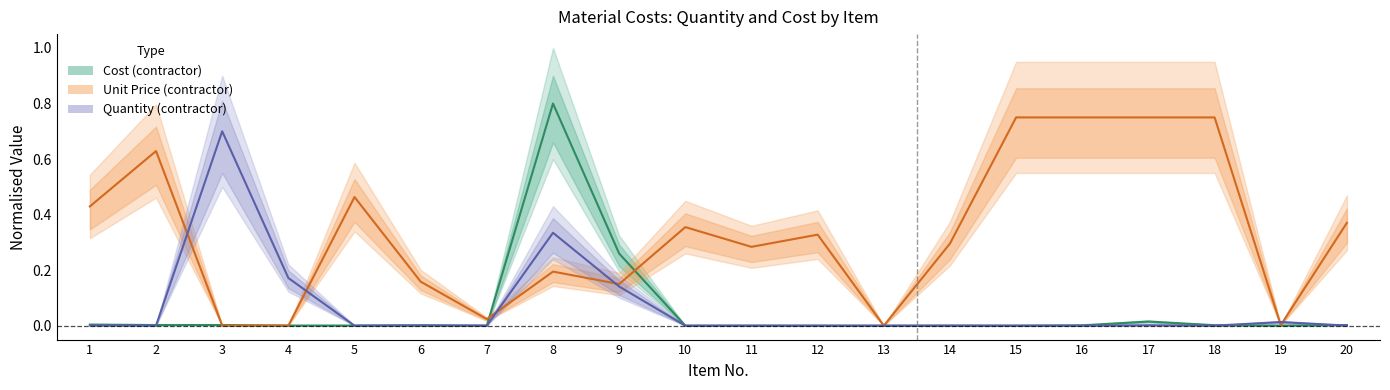

At which category is the sum across all series the highest?

8